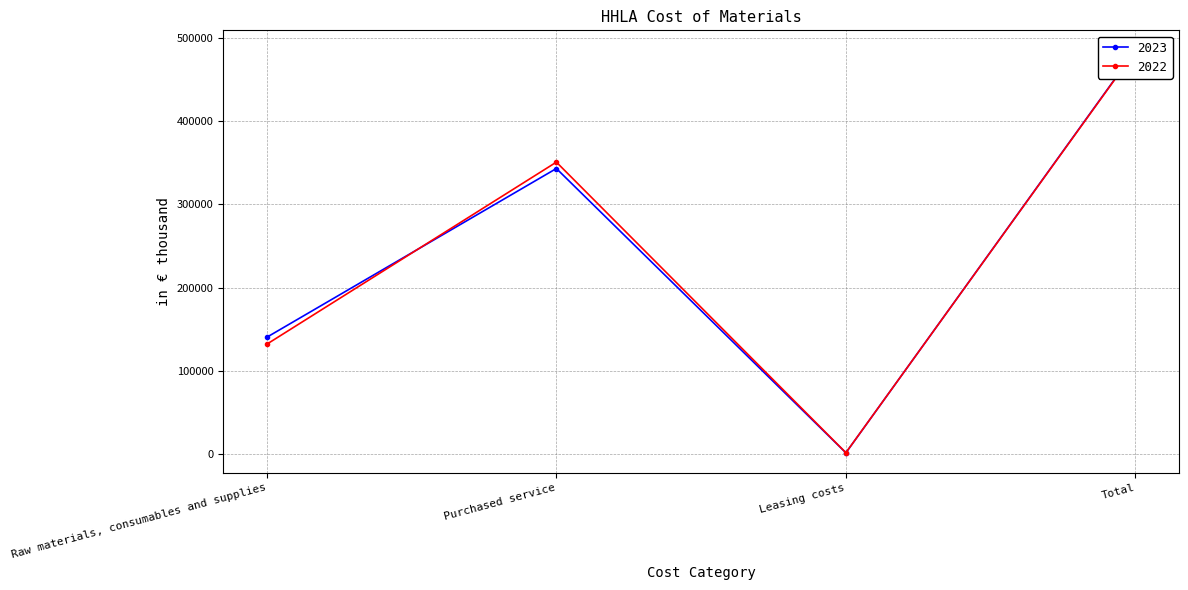

List the series in order of their peak value, highest first.

2023, 2022